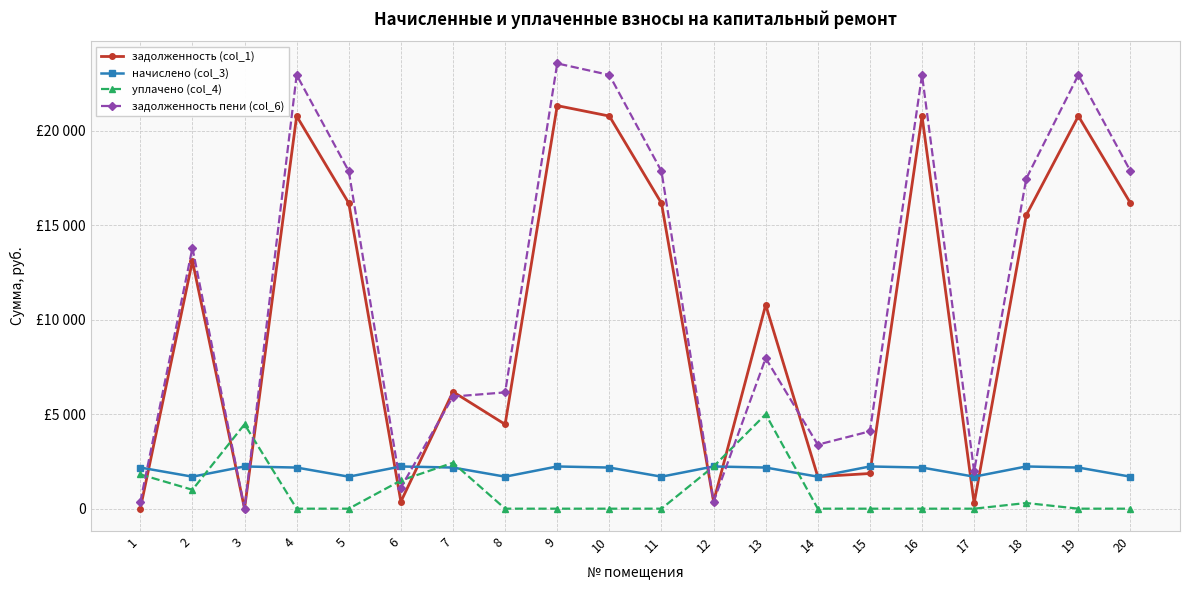

Is this an area chart (filled region under the line)?

No